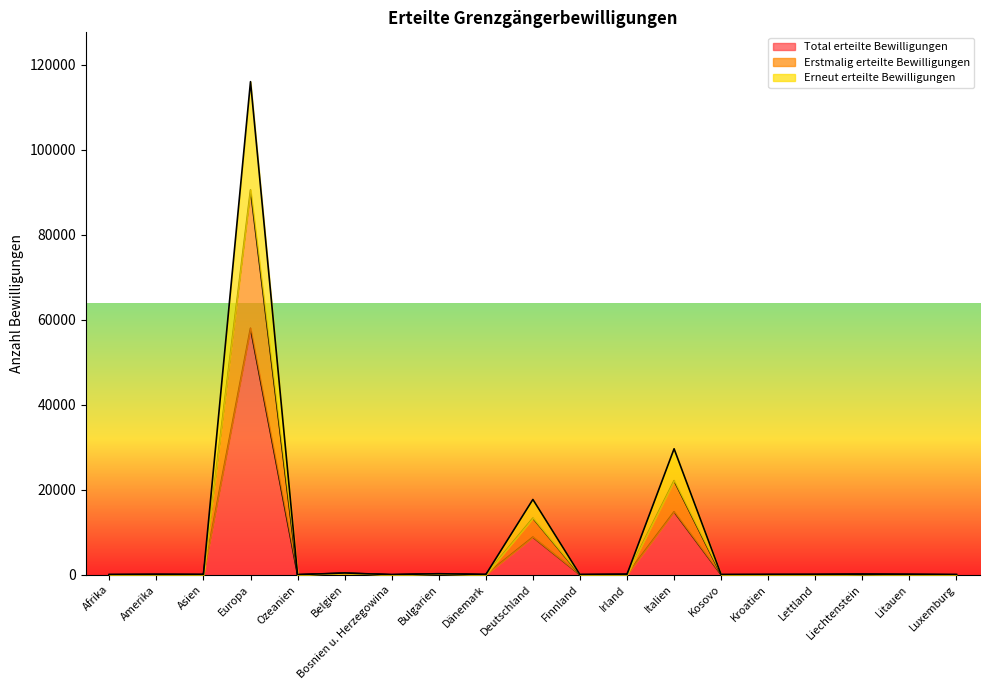

What is the label of the 17th point from the left?

Liechtenstein